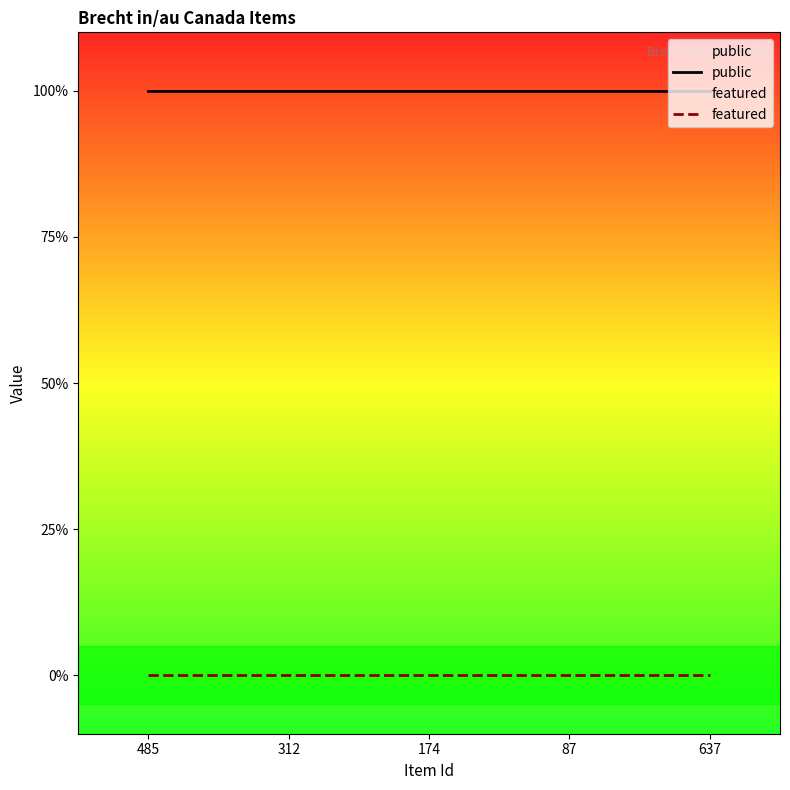

At which category is the sum across all series the highest?

485